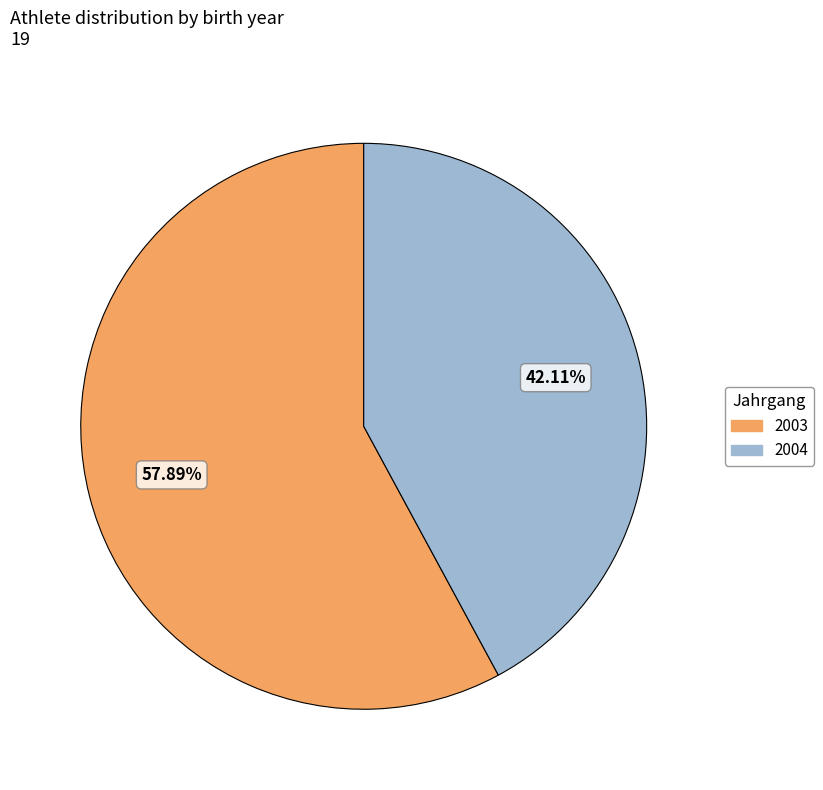

Rank the categories by value from lowest to highest.

2004, 2003